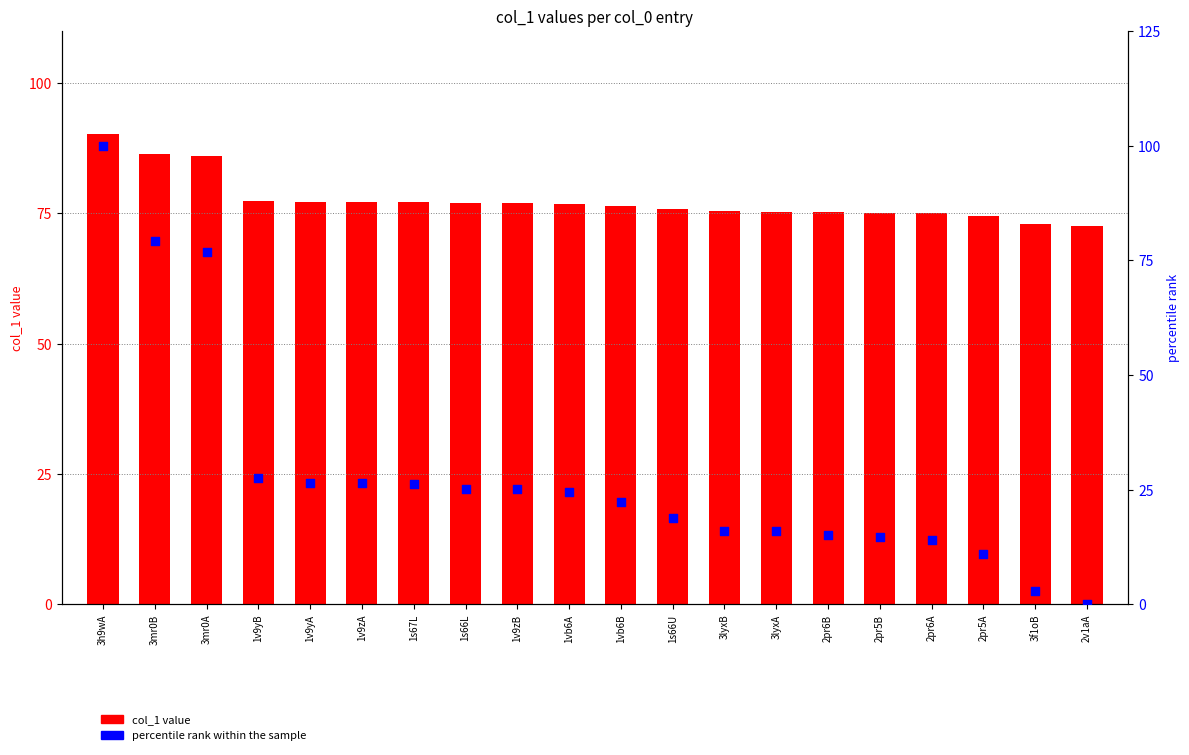

What are all the series names shown in the legend?

col_1 value, percentile rank within the sample